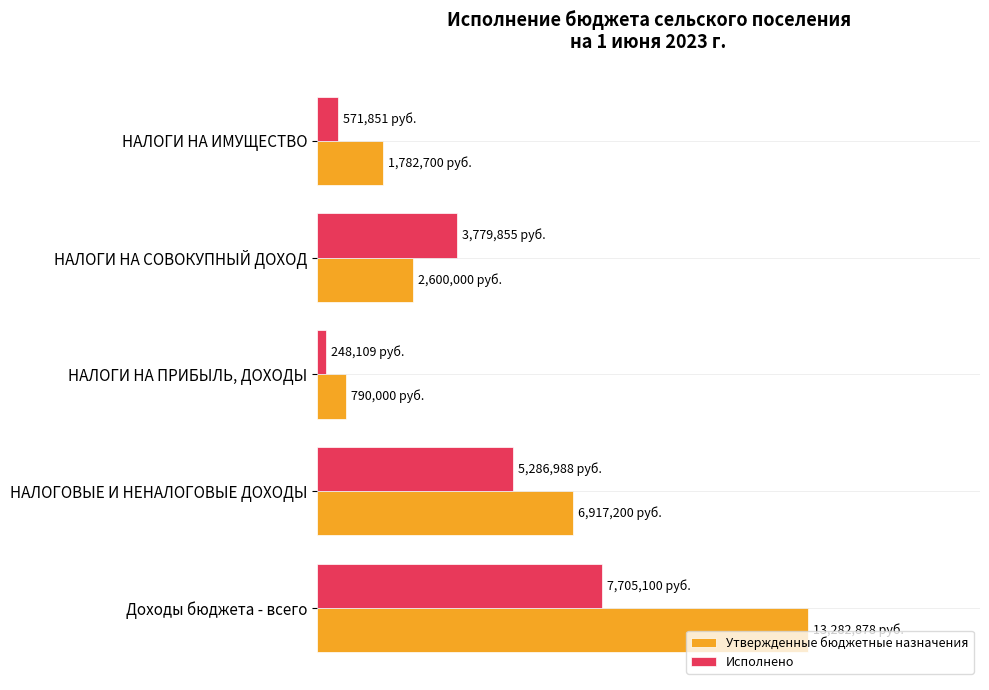

What are all the series names shown in the legend?

Утвержденные бюджетные назначения, Исполнено